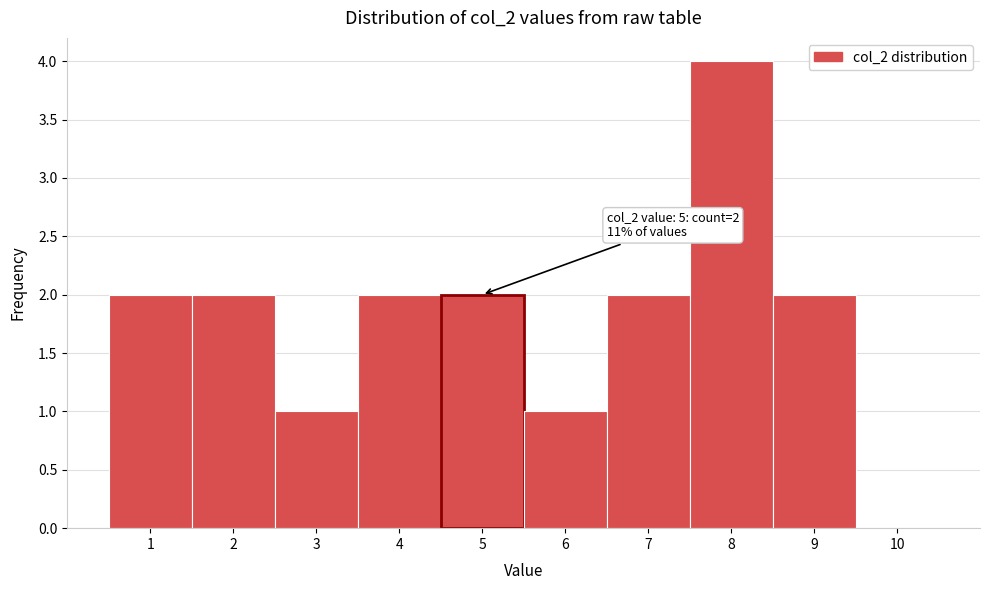

Over which range of the x-axis is the bar tallest?

7.5 to 8.5